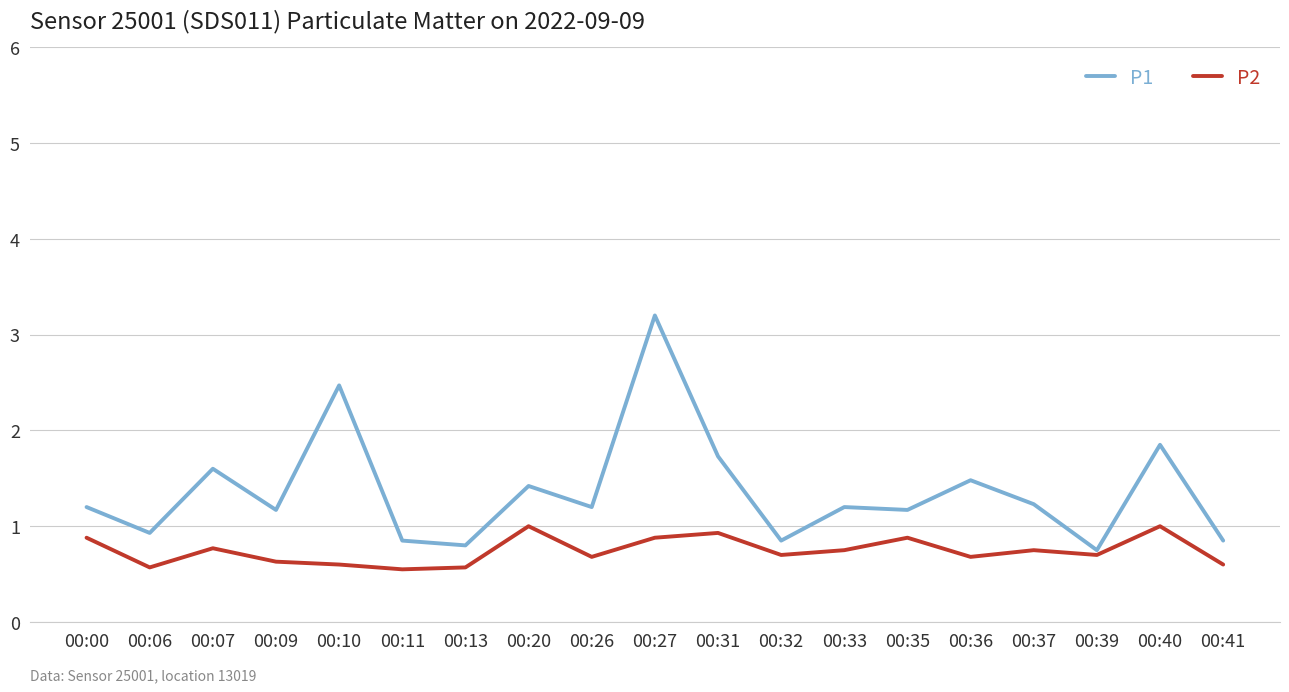

What is the spread (max minus min) of values at 00:31?

0.8